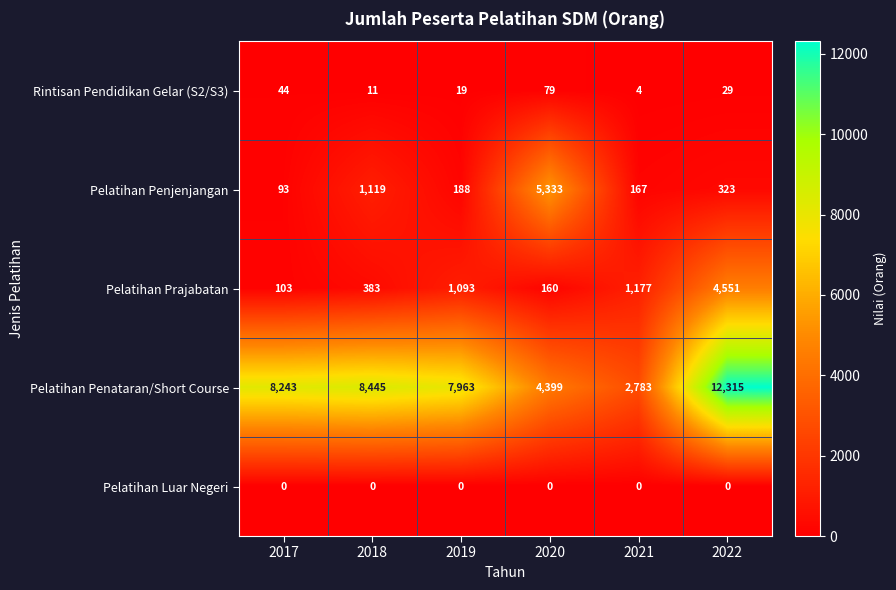

What is the total value across all series at 2021?

4131